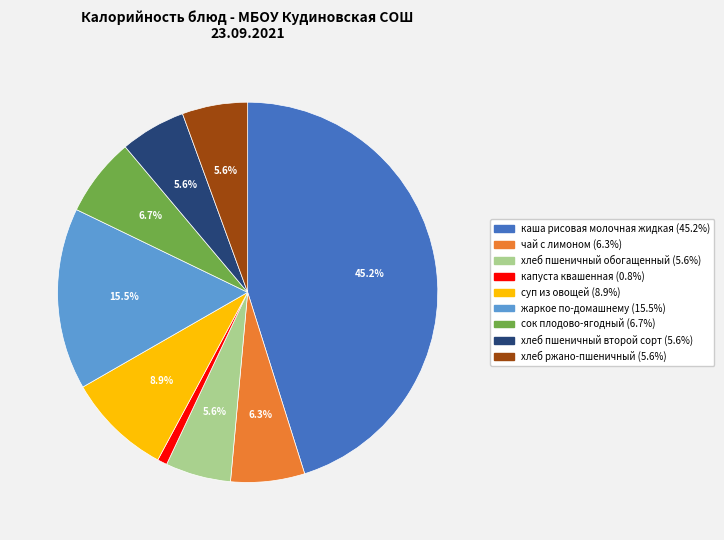

How many slices are in this pie chart?

9